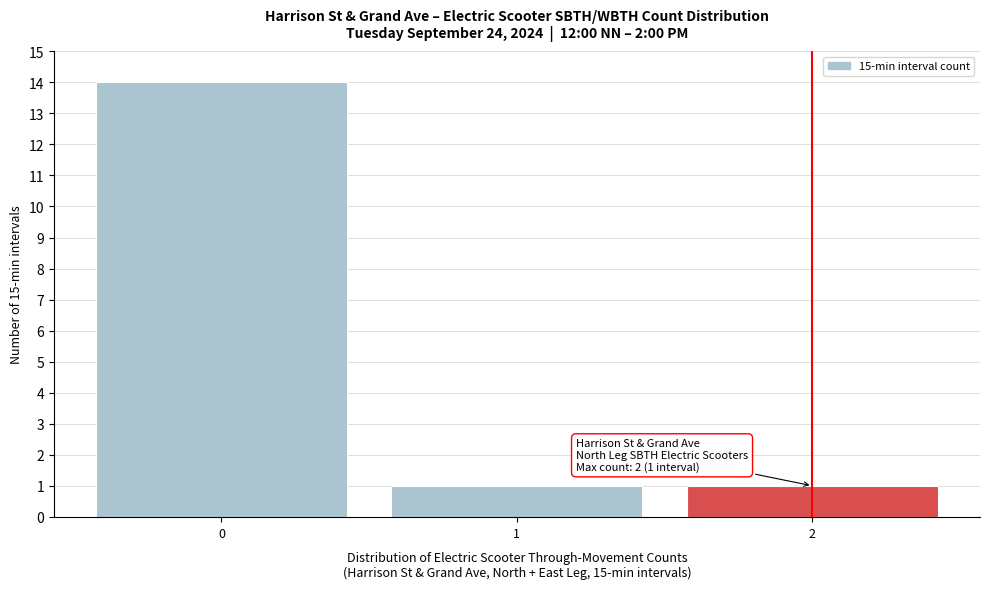

Which range on the x-axis has the tallest bar?

-0.5 to 0.5